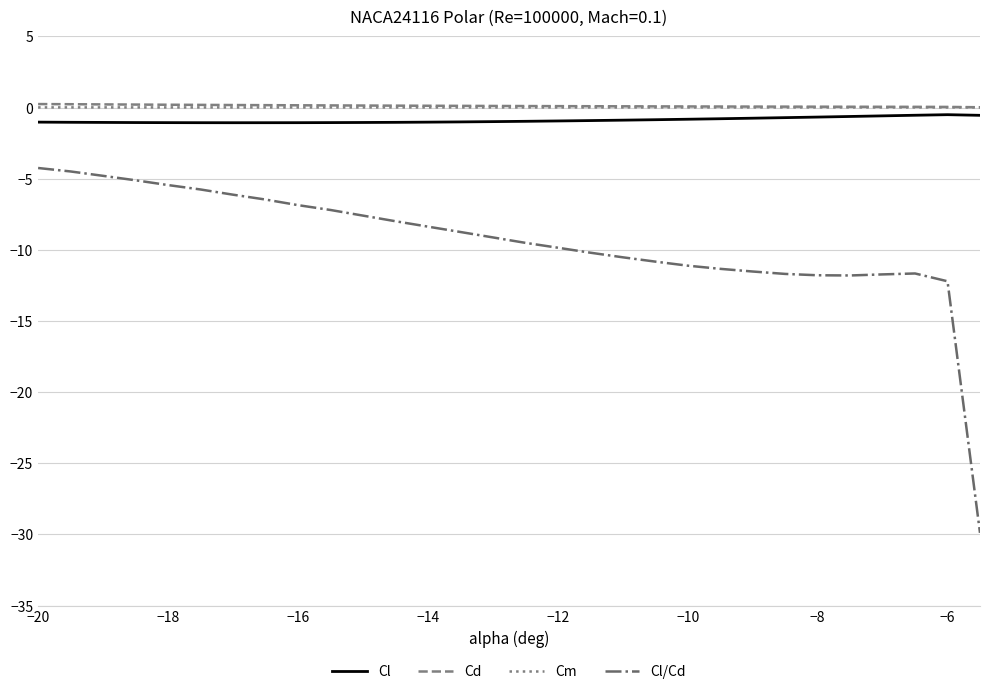

True or false: Cl/Cd and Cl cross at least once.

False